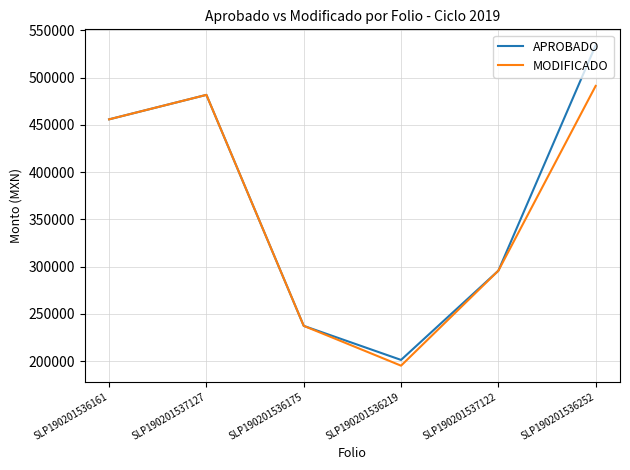

What is the minimum value for MODIFICADO?

195116.5